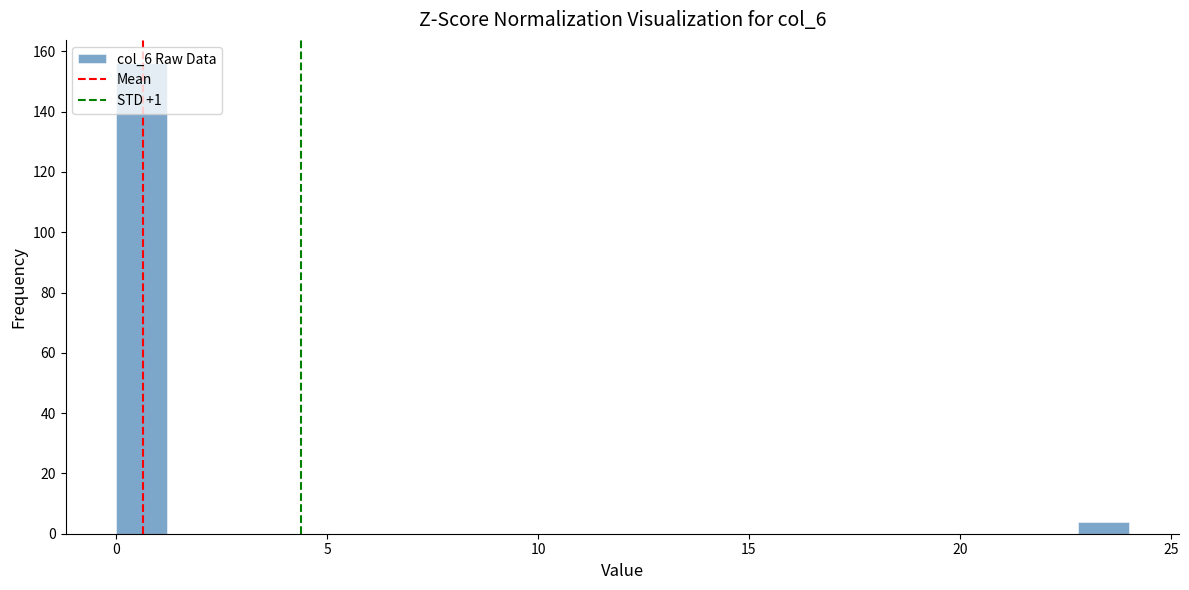

Around what value on the x-axis is the tallest bar? Give the approximate position of its centre, as read against the axis.

0.5